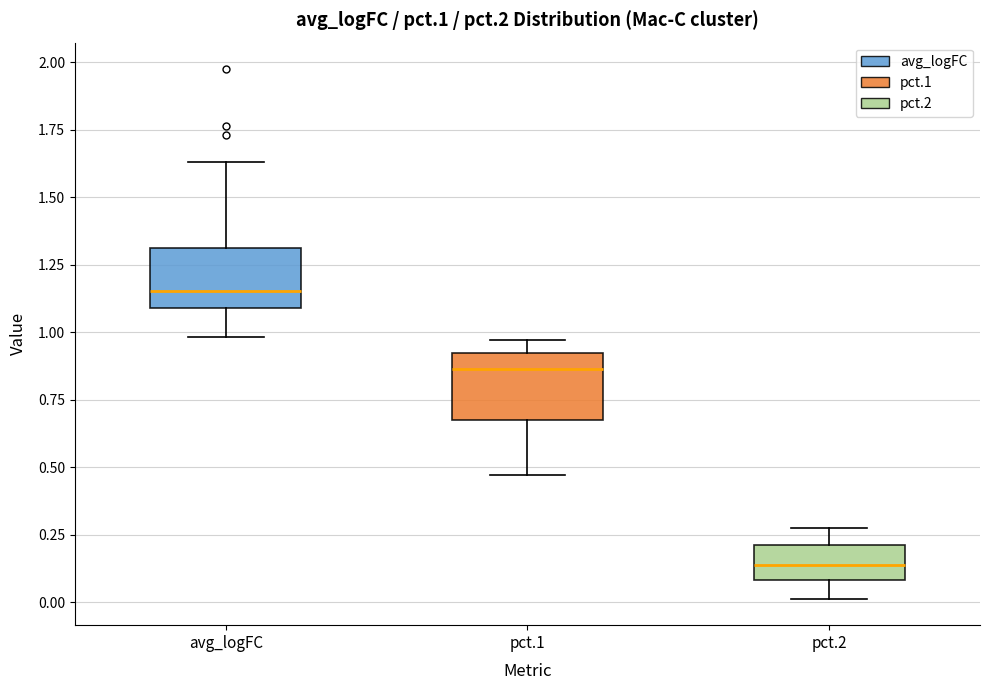

Reading left to right, read every box against the y-axis: the position of its median line, the range the box covers, and the ends of its whiskers. The values are not printed on the chart, so give them approximately, as read against the axis.

avg_logFC: median 1.15, box 1.10 to 1.30, whiskers 1.00 to 1.65
pct.1: median 0.85, box 0.70 to 0.90, whiskers 0.45 to 0.95
pct.2: median 0.15, box 0.10 to 0.20, whiskers 0.00 to 0.25